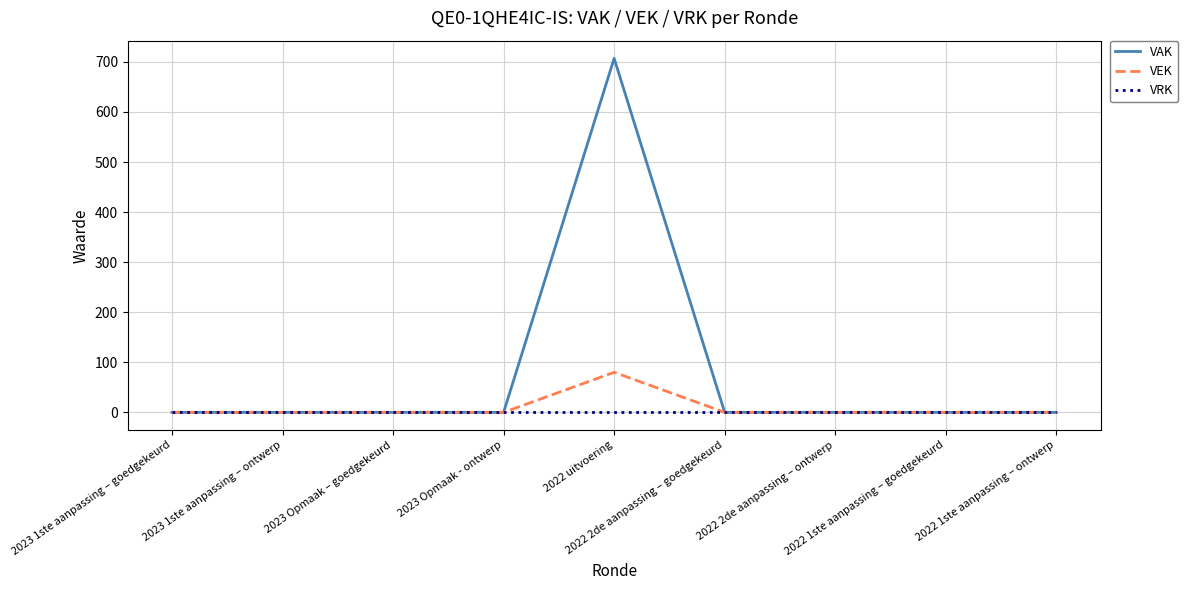

Which series has the largest range (max minus min)?

VAK